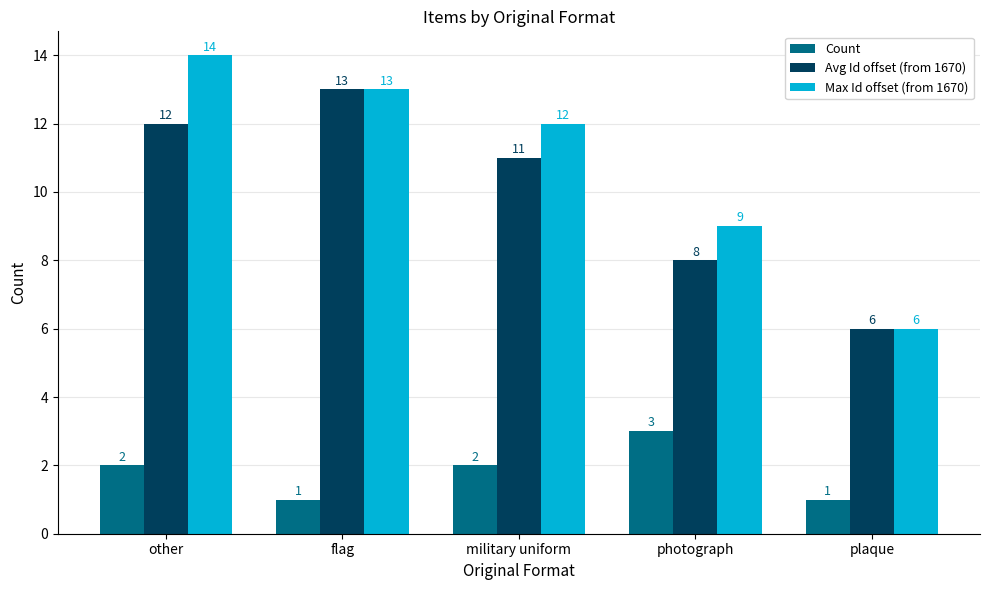

What is the sum of the Count values at military uniform and flag?

3